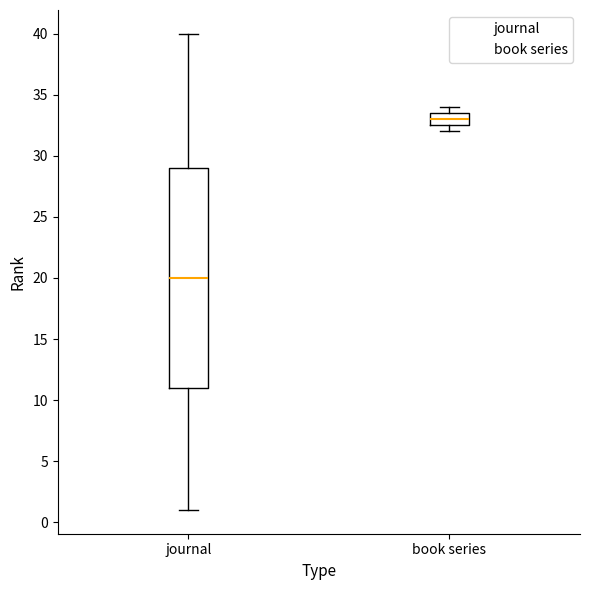

Reading left to right, transcribe this box plot: for each box, give where its median line is, the range the box spans, and where its two whiskers end, as read against the y-axis. The values are not printed on the chart, so give them approximately, as read against the axis.

journal: median 20.0, box 11.0 to 29.0, whiskers 1.0 to 40.0
book series: median 33.0, box 32.5 to 33.5, whiskers 32.0 to 34.0